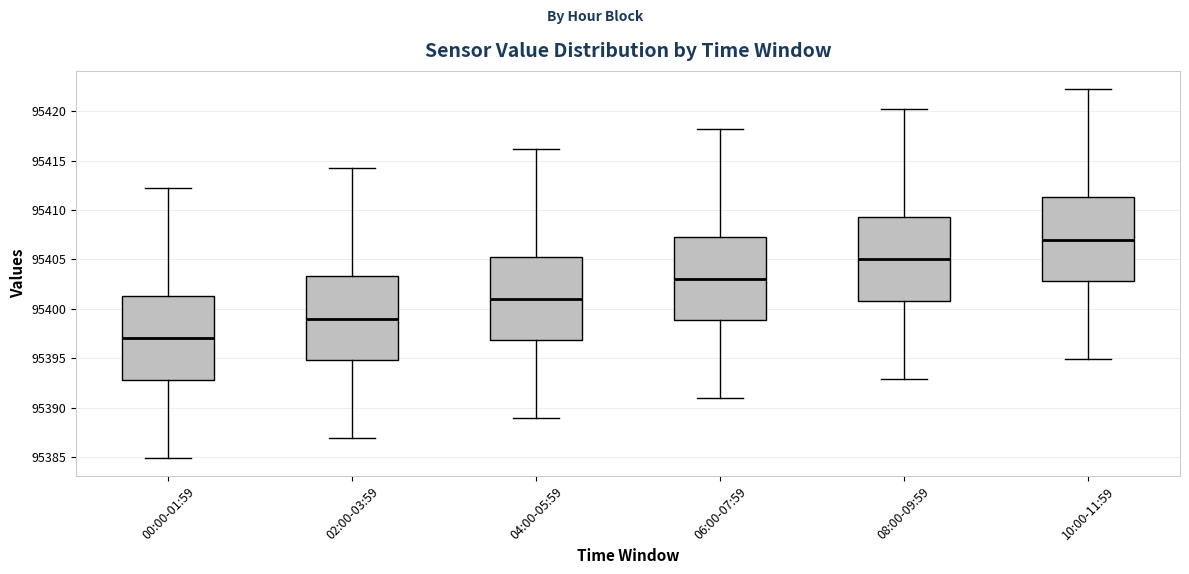

Where is the lower edge of the box for 00:00-01:59 on the y-axis? The values are not printed on the chart, so give them approximately, as read against the axis.

95393.0